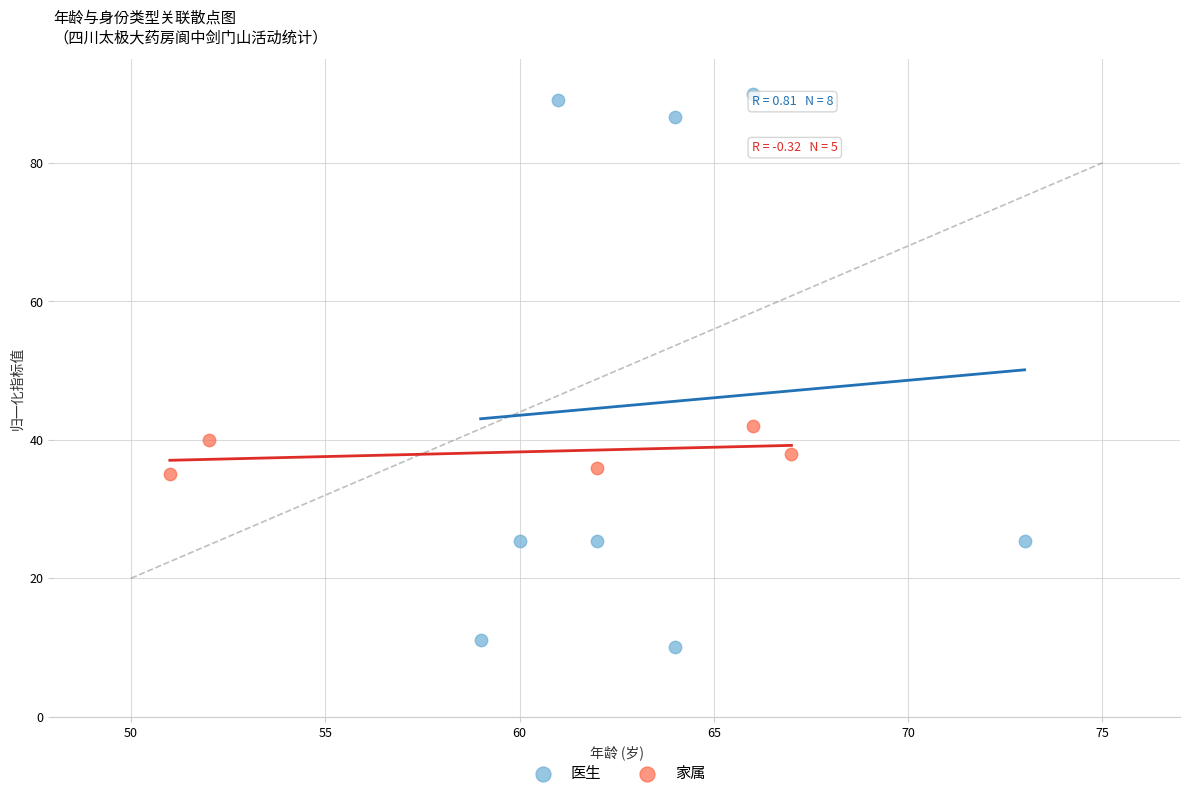

Which series contains the highest Y value?

医生